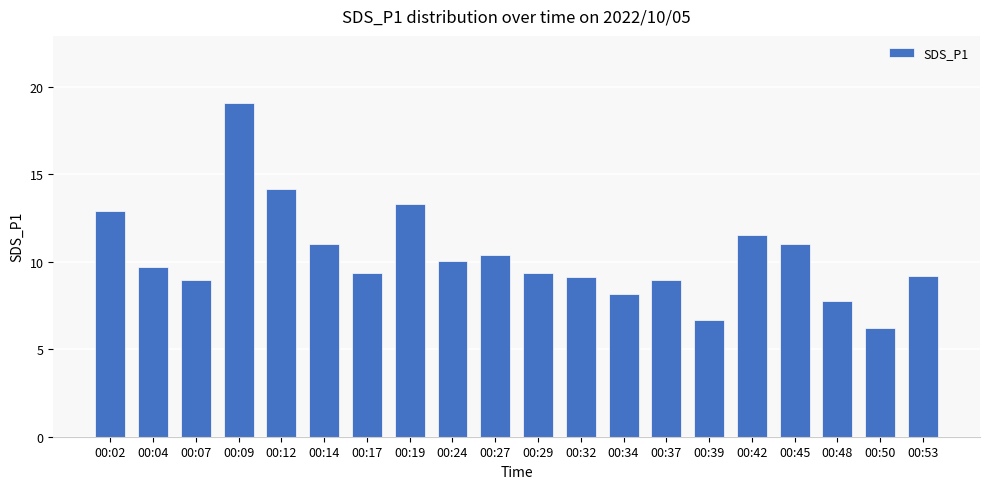

What is the difference between the values at 00:14 and 00:19?

2.3